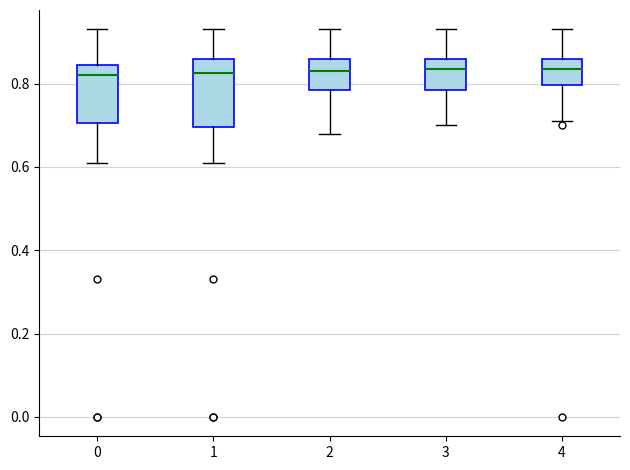

Where is the upper edge of the box at x = 3 on the y-axis? The values are not printed on the chart, so give them approximately, as read against the axis.

0.86